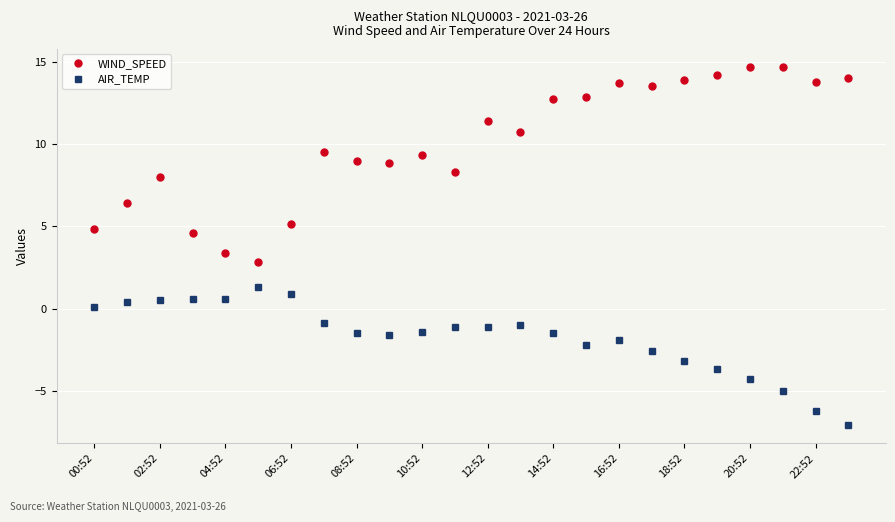

Which series has the largest total across all categories?

WIND_SPEED